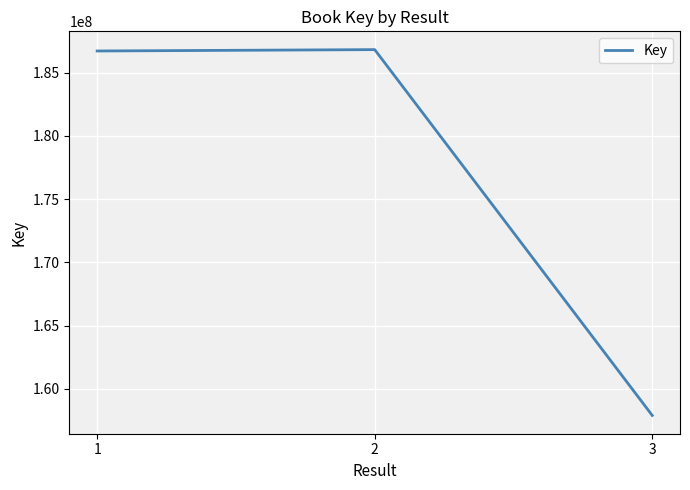

What is the greatest value displayed?

186811851